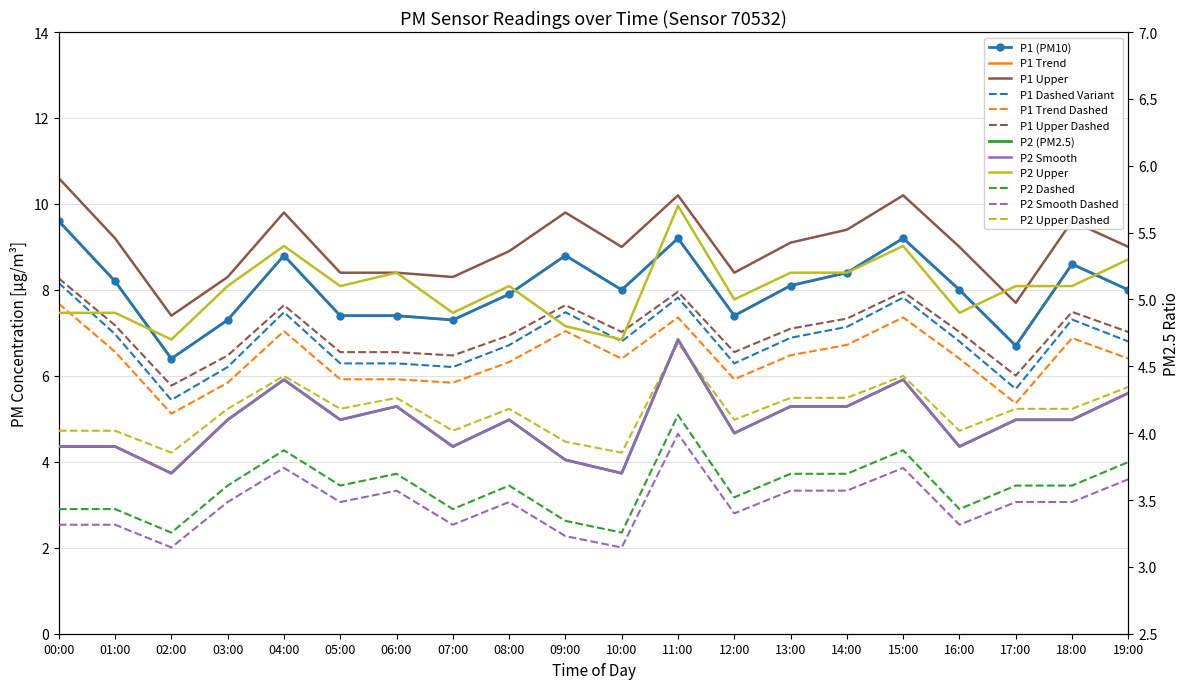

Is it true that P2_smooth equals 1.6 at 19:00?

False